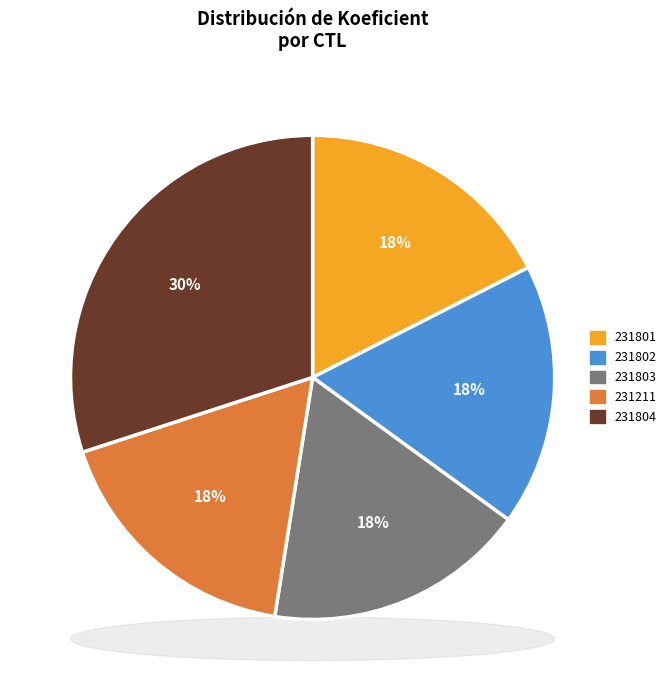

To the nearest percent, what is the difference between the largest and smallest slice percentages?

12%